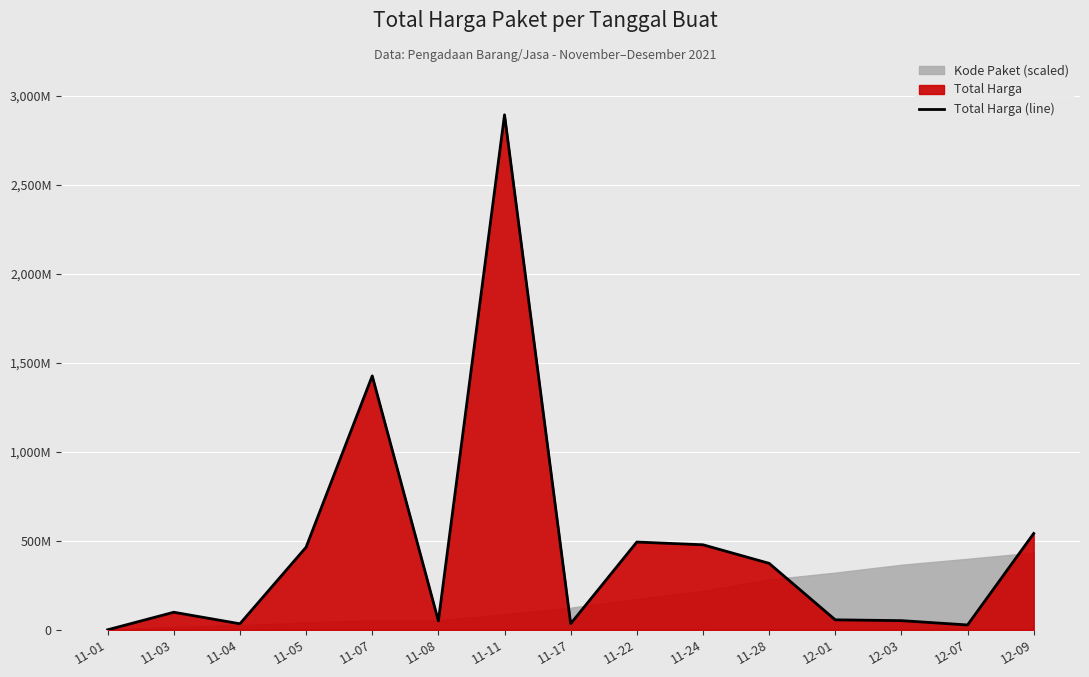

Which category has the lowest value across all series?

11-01